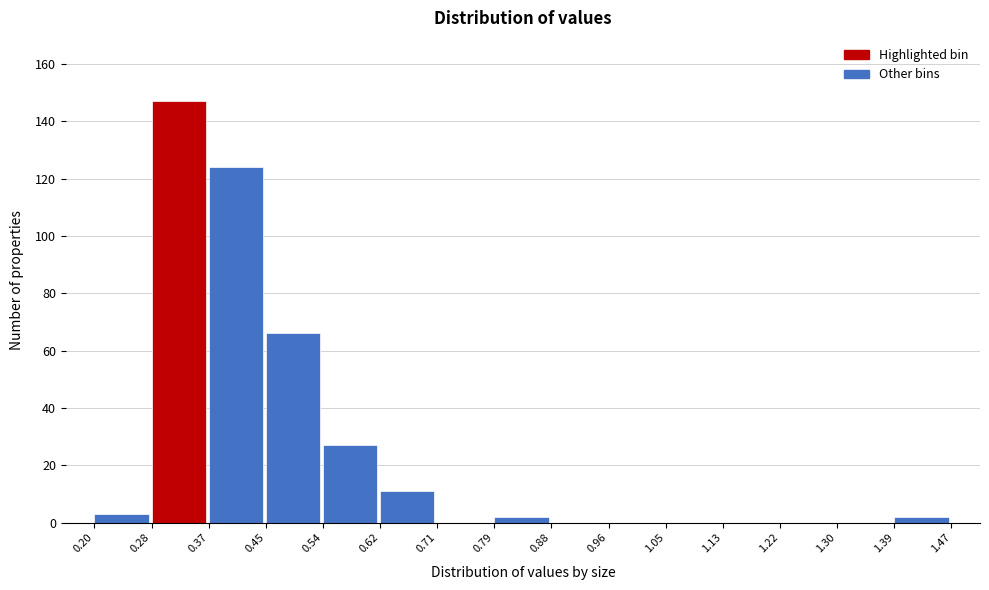

Reading left to right, list every bar in this chart as the range it spans on the x-axis followed by its height. The values are not printed on the chart, so give them approximately, as read against the axis.

0.20 to 0.28: 4
0.28 to 0.37: 148
0.37 to 0.45: 124
0.45 to 0.54: 66
0.54 to 0.62: 28
0.62 to 0.71: 12
0.71 to 0.79: 0
0.79 to 0.88: 2
0.88 to 0.96: 0
0.96 to 1.05: 0
1.05 to 1.13: 0
1.13 to 1.22: 0
1.22 to 1.30: 0
1.30 to 1.39: 0
1.39 to 1.47: 2